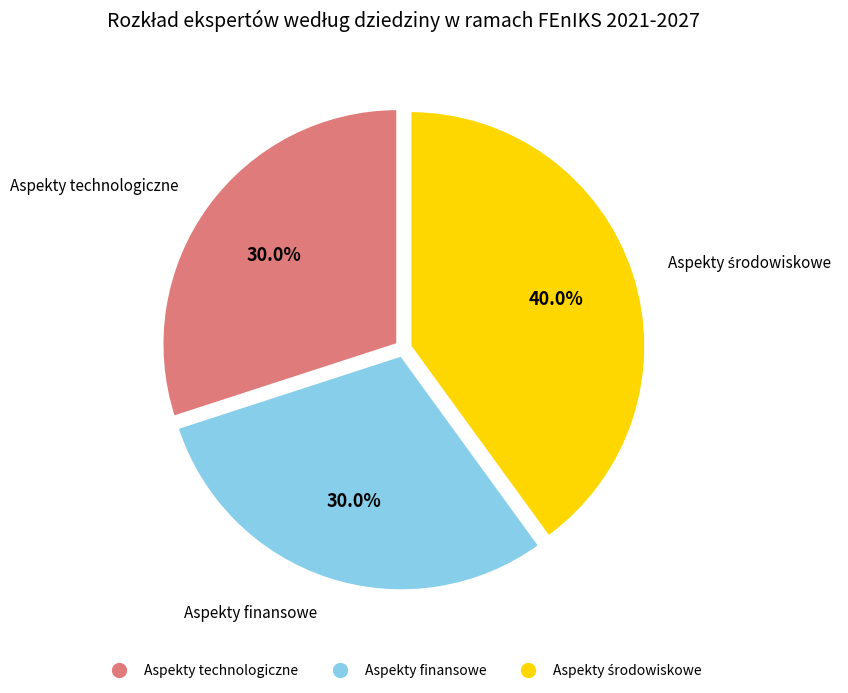

Is there any slice that represents more than half of the pie?

No